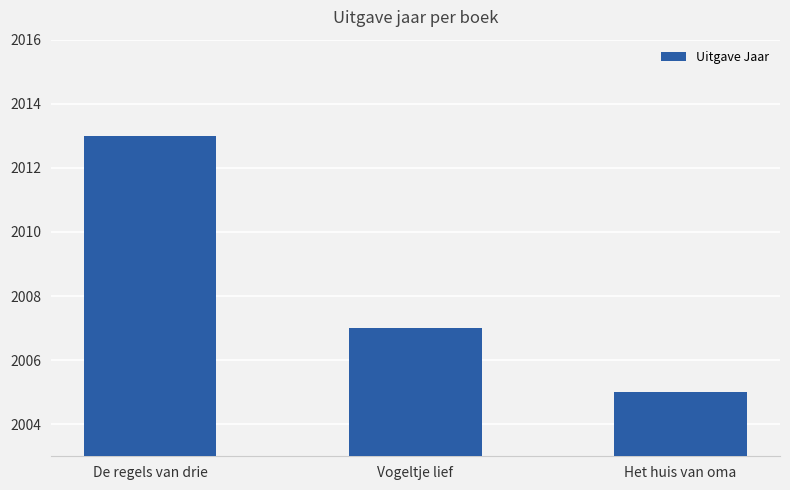

What is the change in value from Vogeltje lief to Het huis van oma?

-2